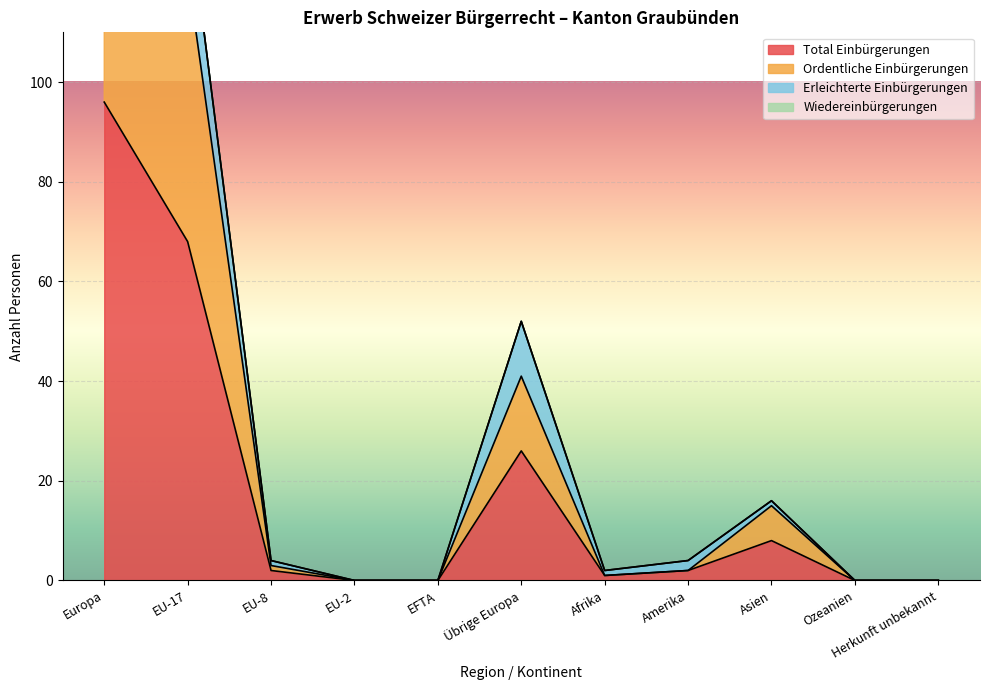

What is the label of the 1st point from the left?

Europa